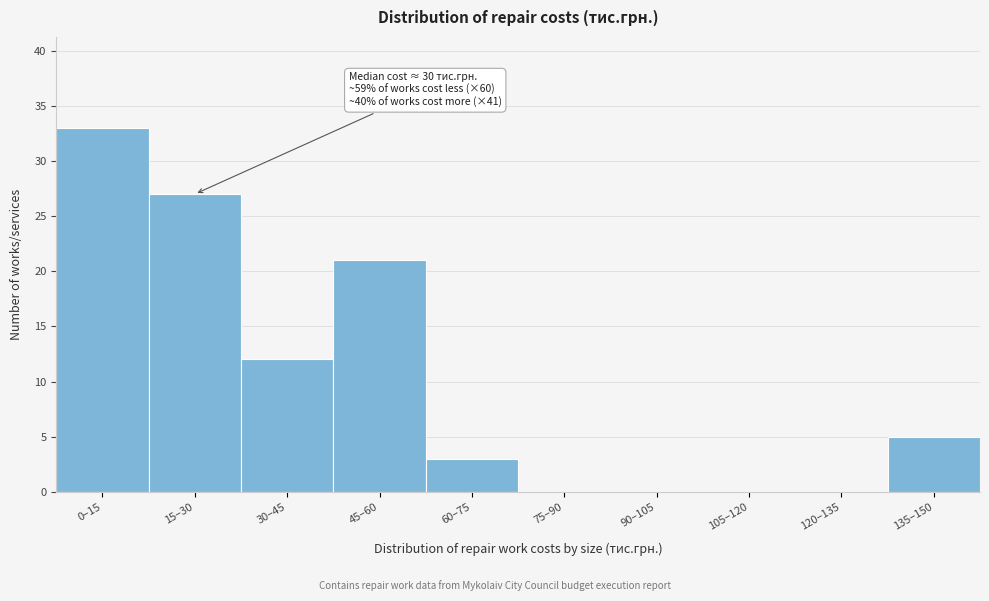

Reading right to left, transcribe all the data shown in this chart.

135–150=5	120–135=0	105–120=0	90–105=0	75–90=0	60–75=3	45–60=21	30–45=12	15–30=27	0–15=33